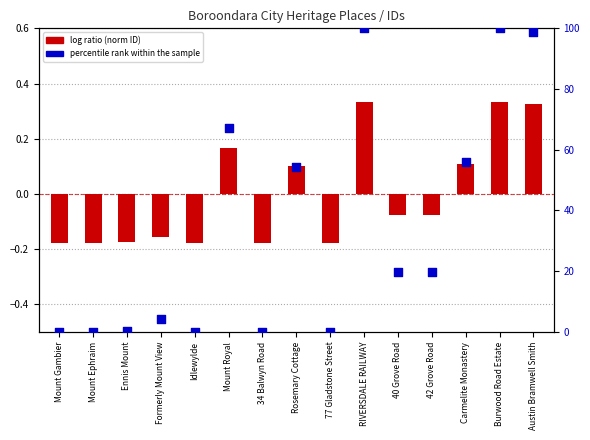

Which series has the widest spread of Y values?

percentile rank within the sample